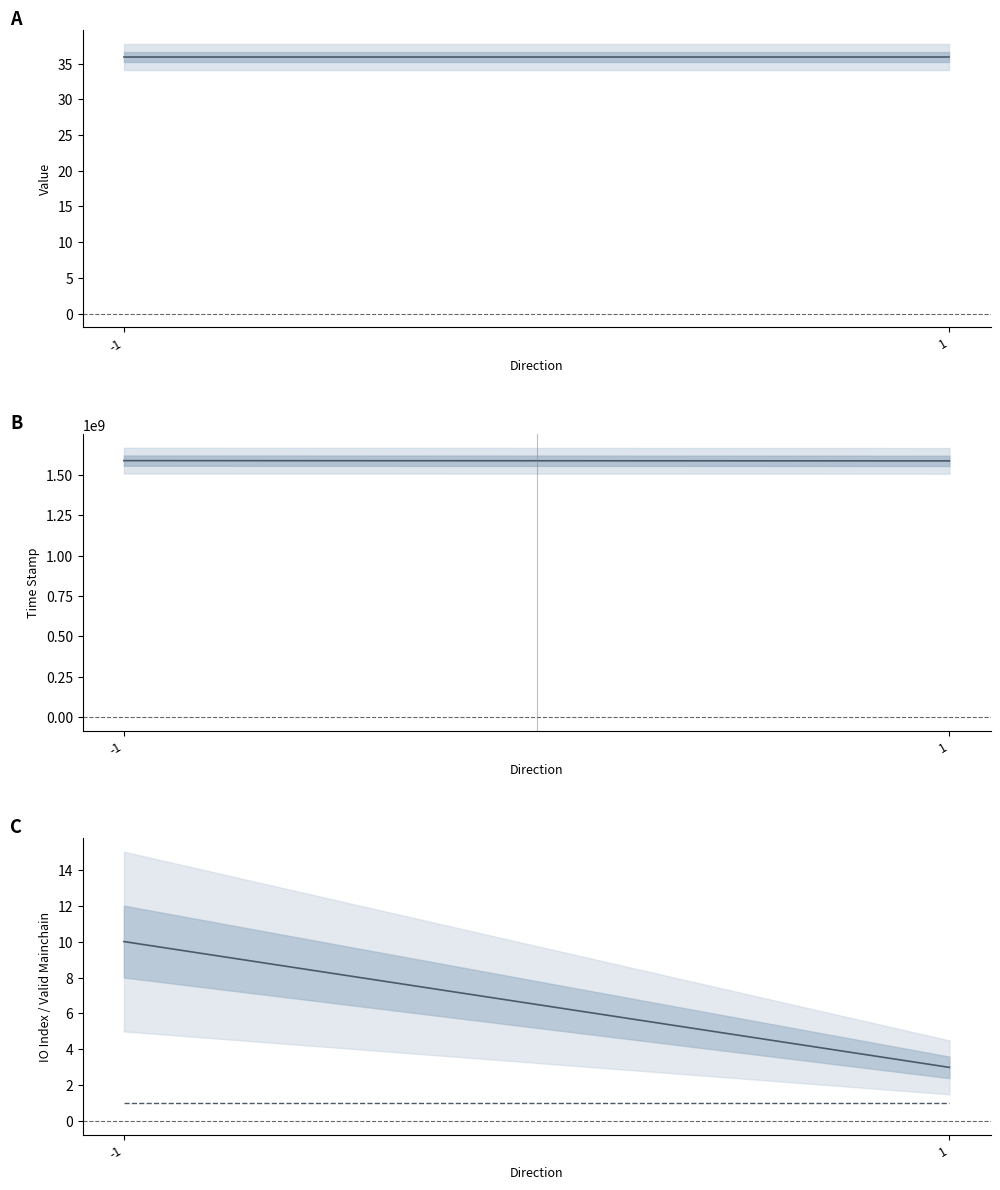

Which has a higher value, 1 or -1?

-1